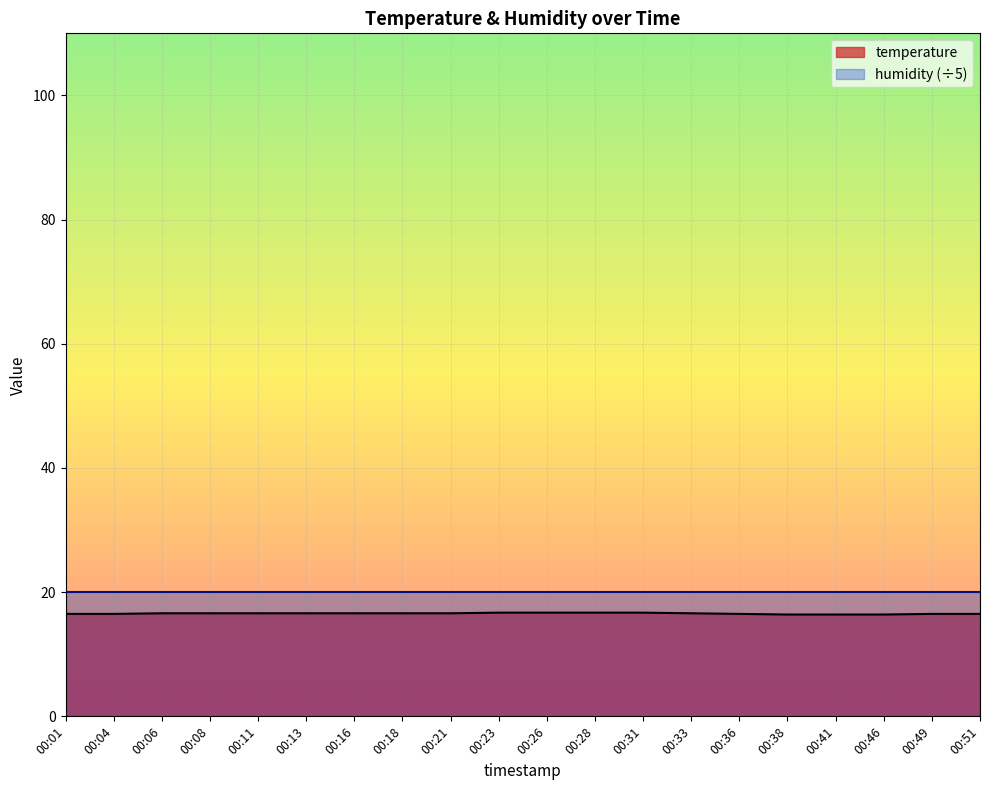

What is the approximate value at 00:18?

16.6